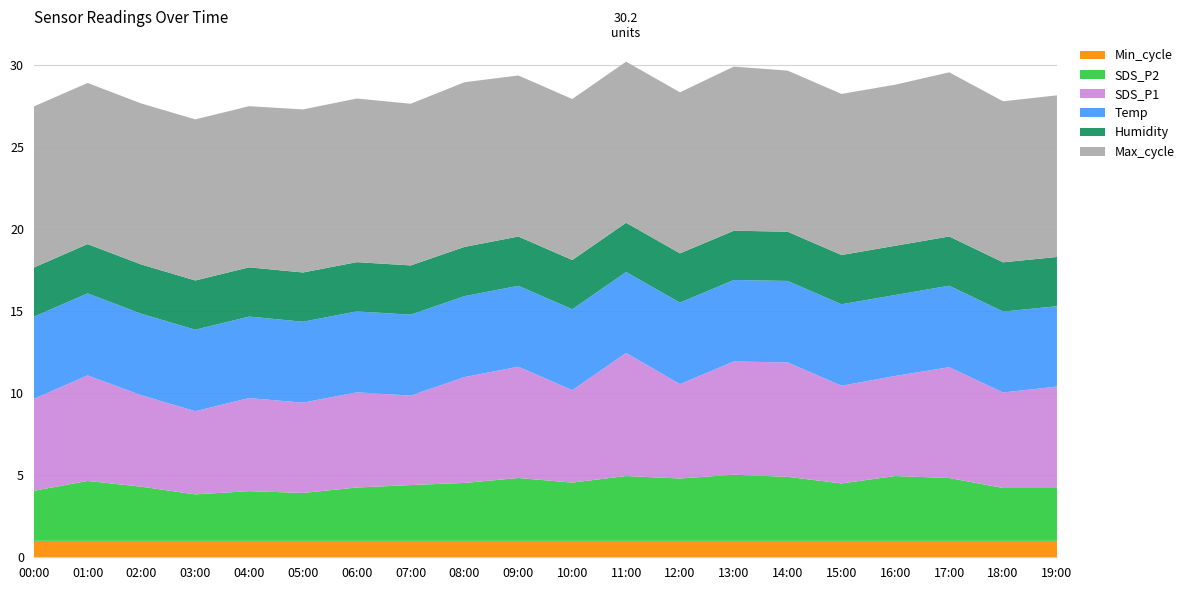

What is the total value across all series at 00:00?

27.5